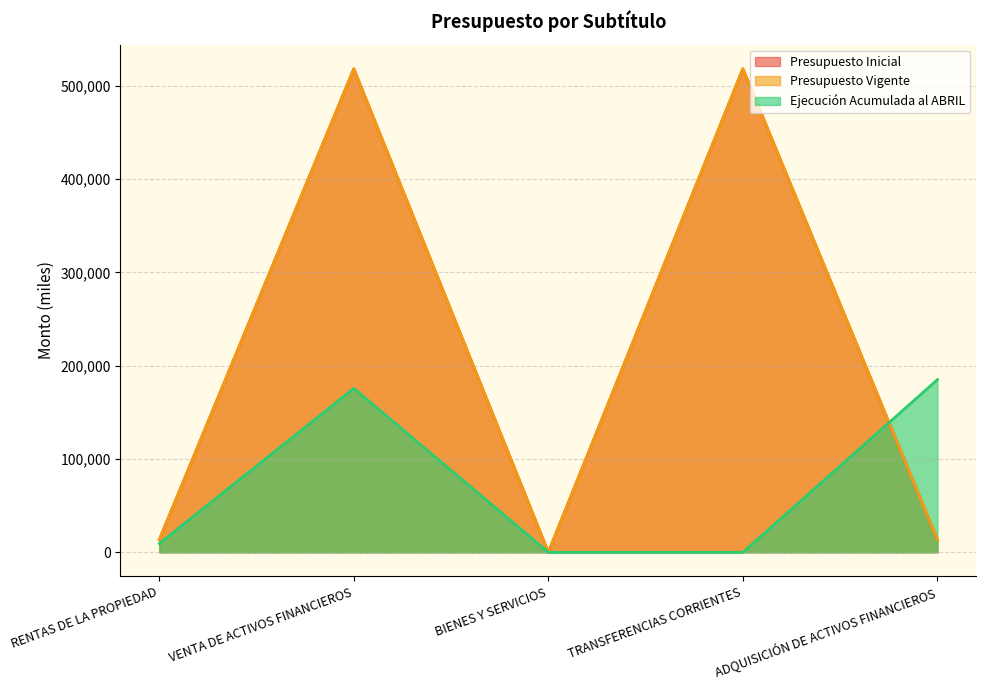

What is the difference between the maximum and second lowest values in the Presupuesto Vigente series?

504769